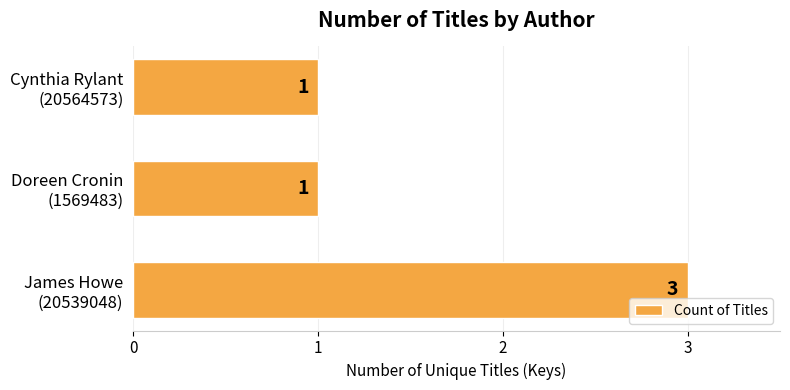

What is the maximum value shown in the chart?

3